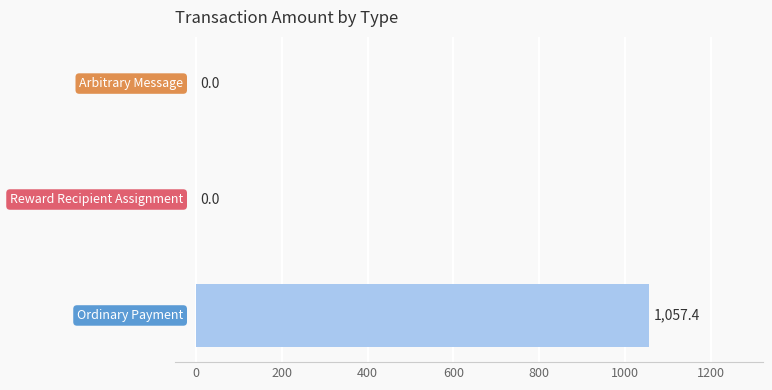

What is the greatest value displayed?

1057.4